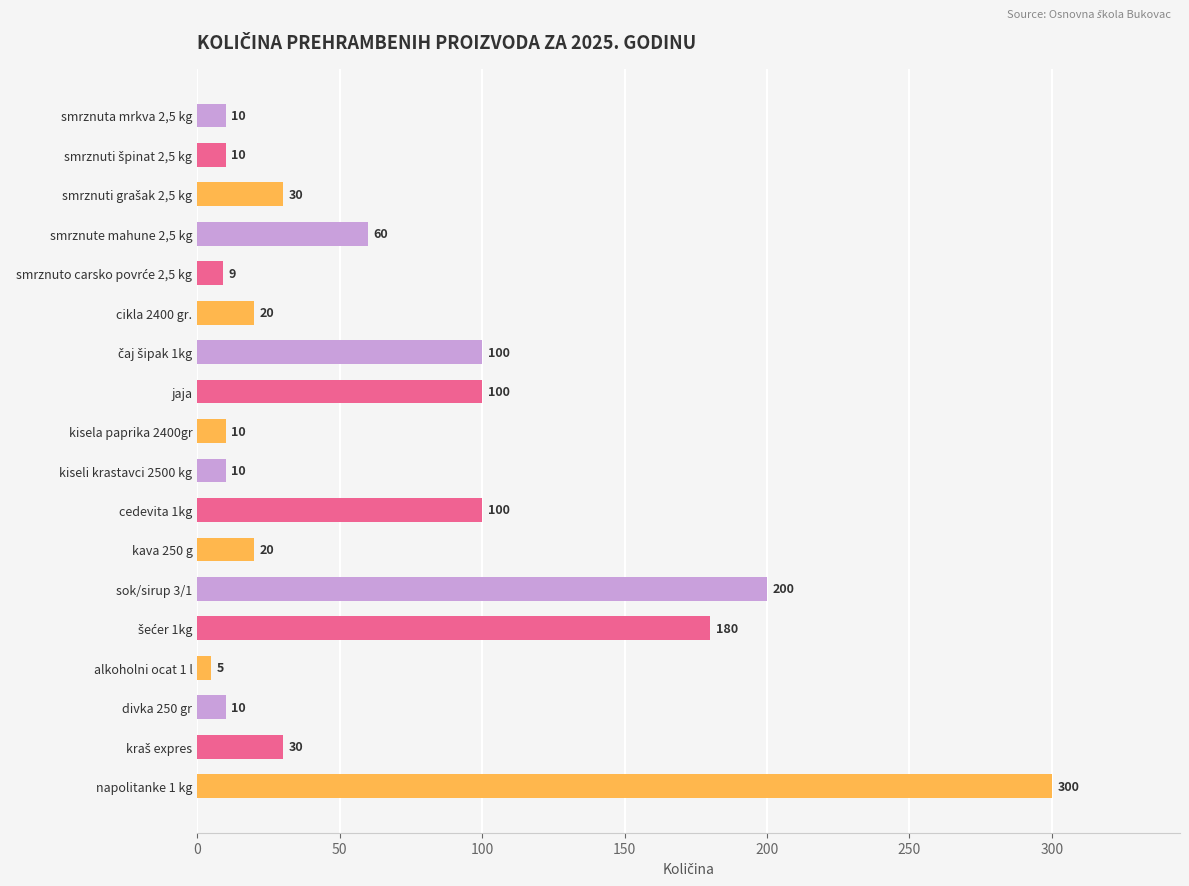

What is the greatest value displayed?

300